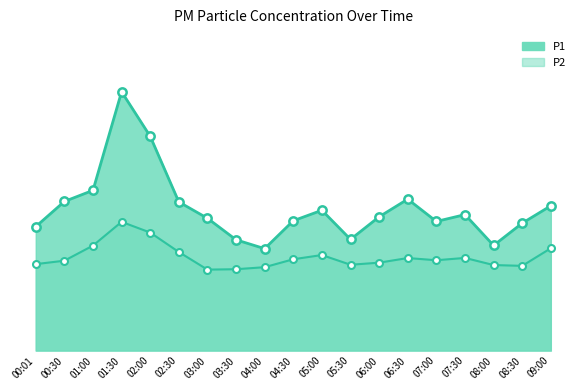

How many interior local valleys does the P2 series have?

4